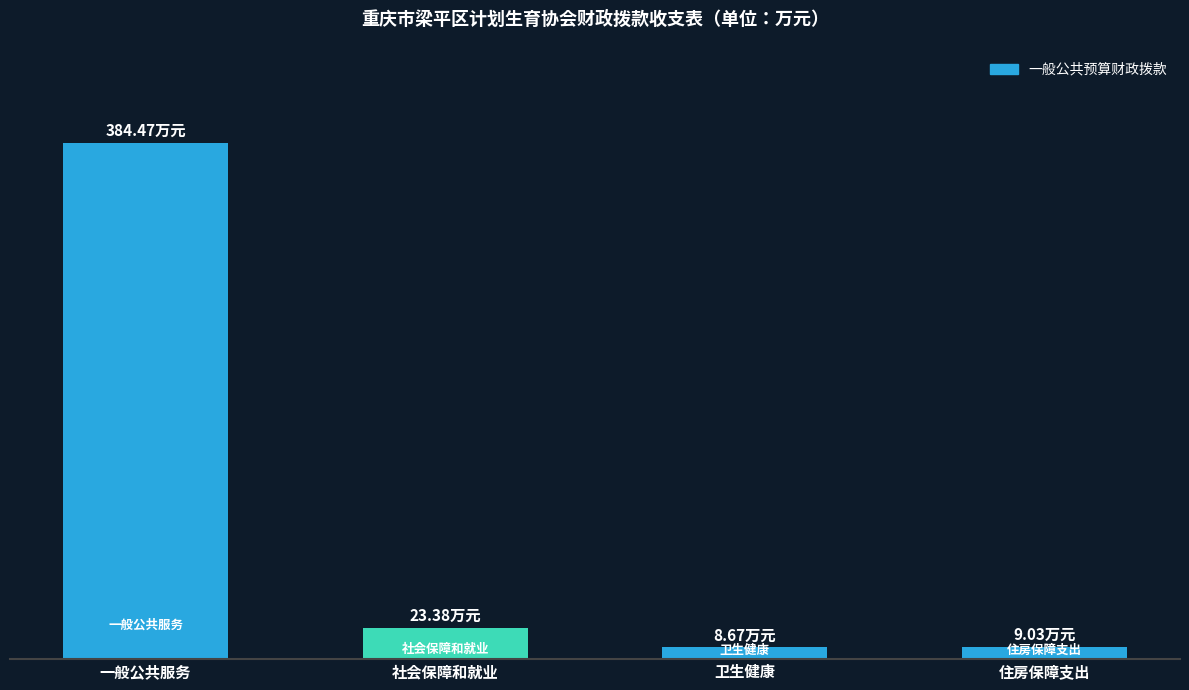

How many values exceed 23?

2